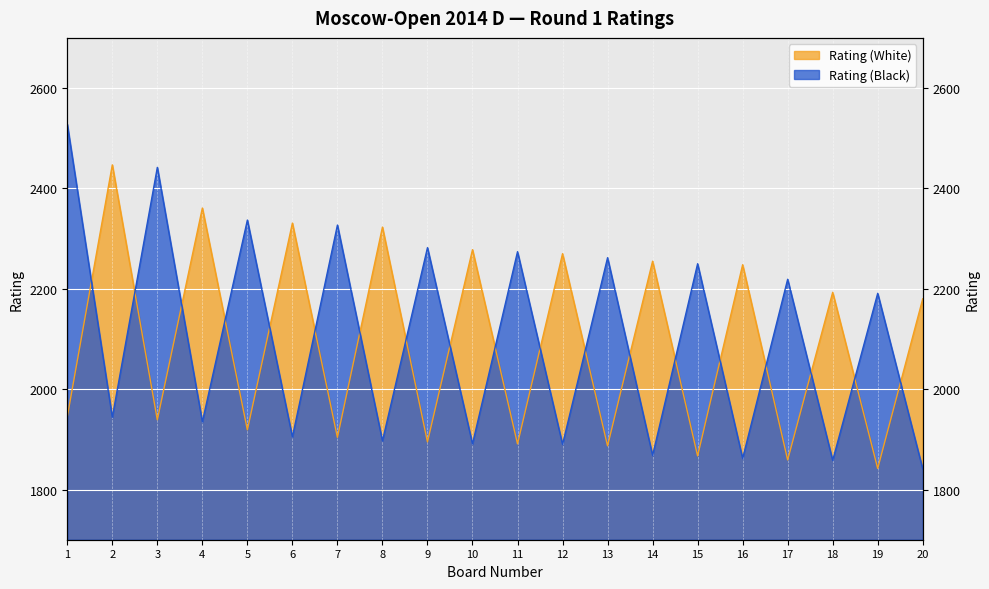

What is the highest value of the Rating (White) series?

2447